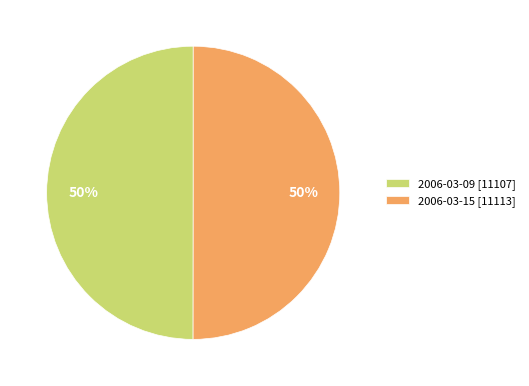

Count the number of slices in the pie.

2